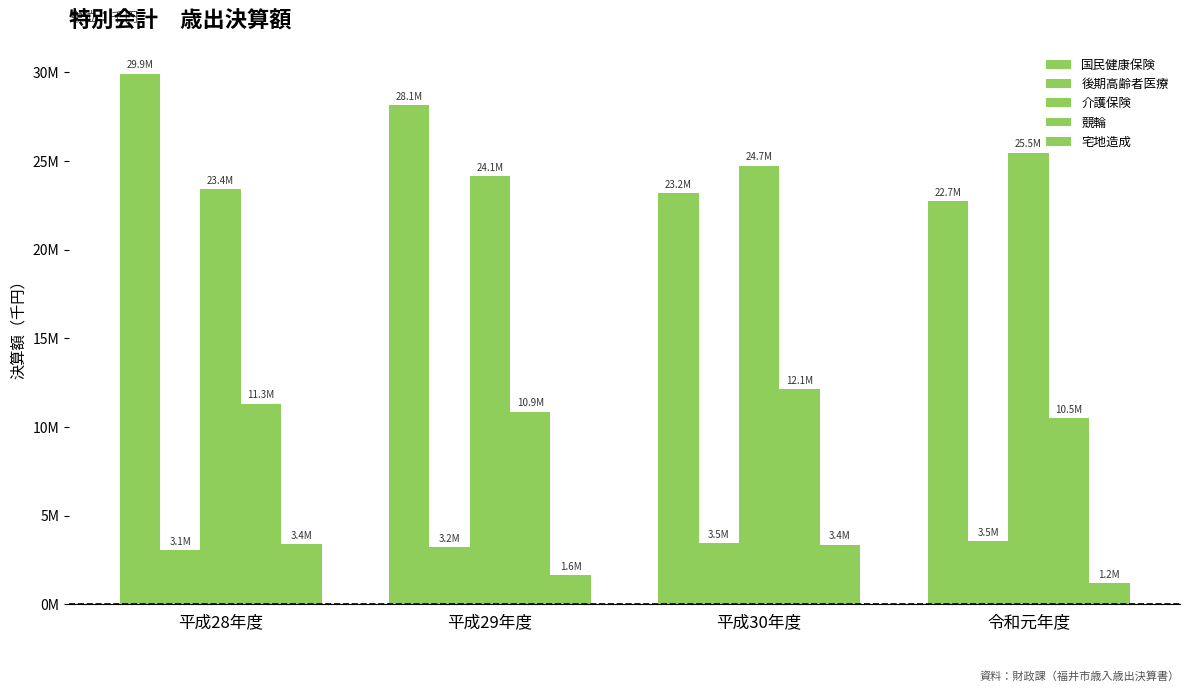

Where is 後期高齢者医療 nearest to the value 3309269?

平成29年度